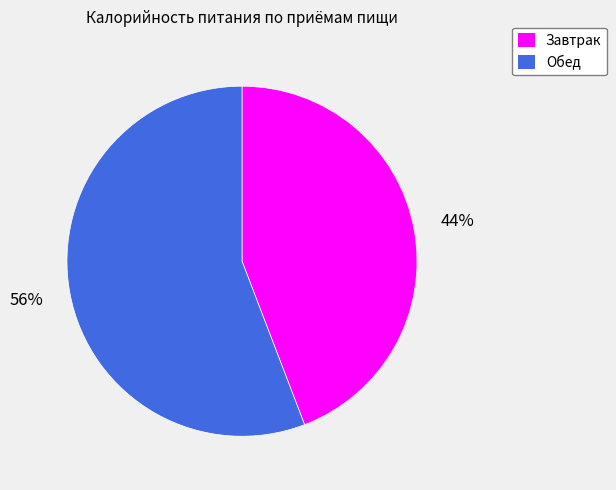

Which category has the biggest portion of the pie?

Обед